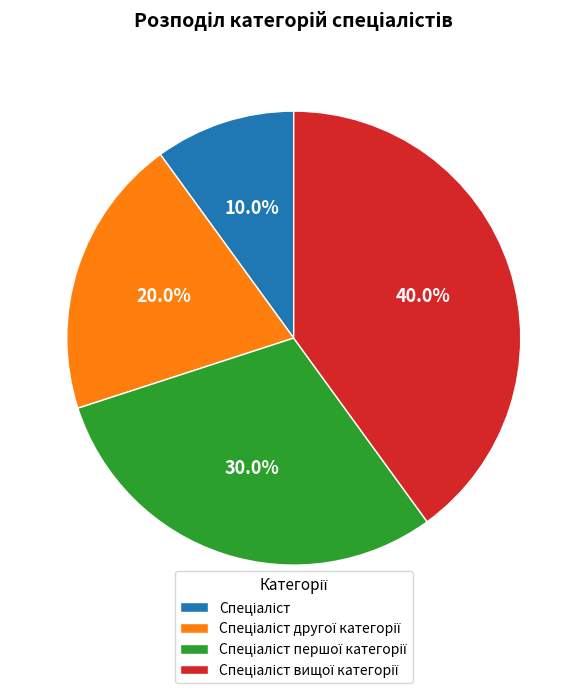

To the nearest percent, what is the difference between the largest and smallest slice percentages?

30%